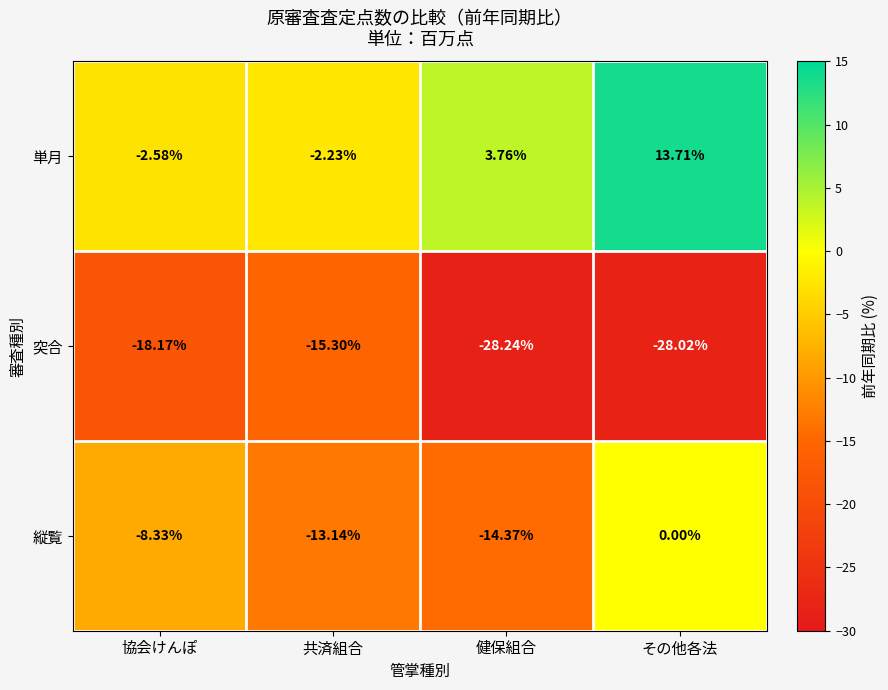

How many data points in 単月 are above 3?

2